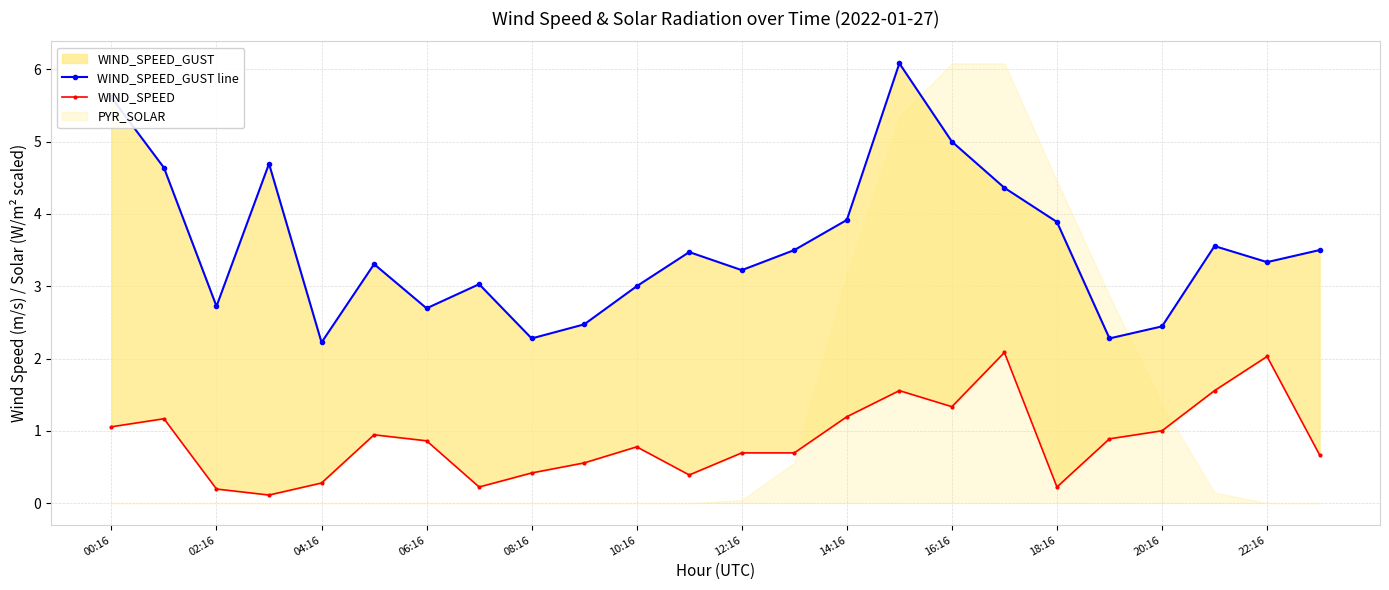

Which series has the widest spread of values?

WIND_SPEED_GUST line